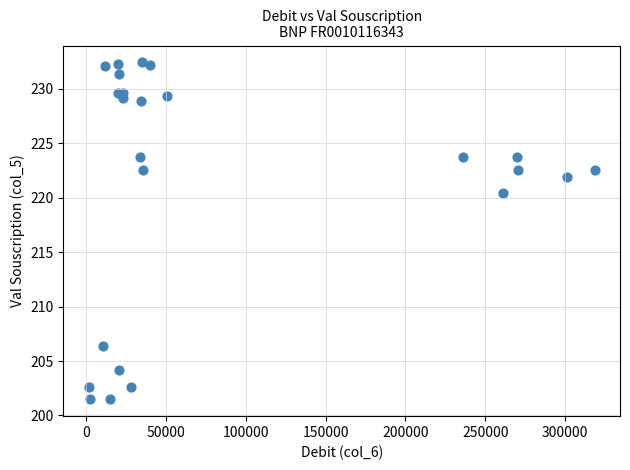

What Y value in the scatter plot is closest to 216?

220.4